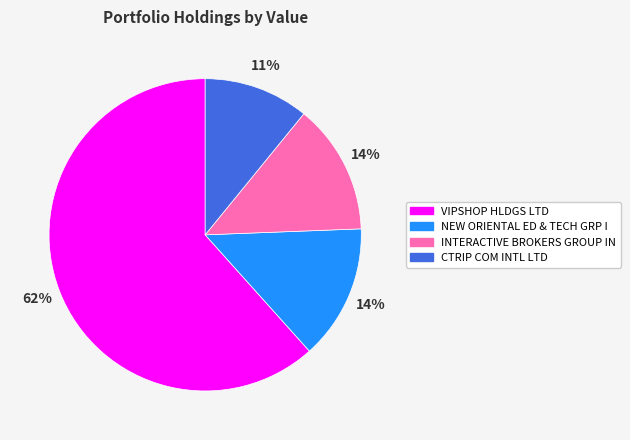

Approximately how many times larger is the value at NEW ORIENTAL ED & TECH GRP I compared to CTRIP COM INTL LTD?

1.3